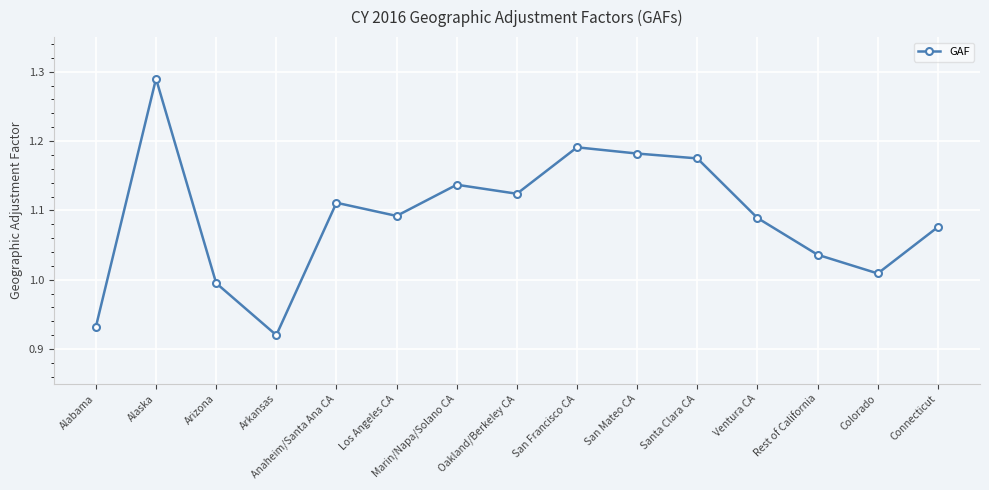

True or false: the data shows 0.3 at Arizona.

False